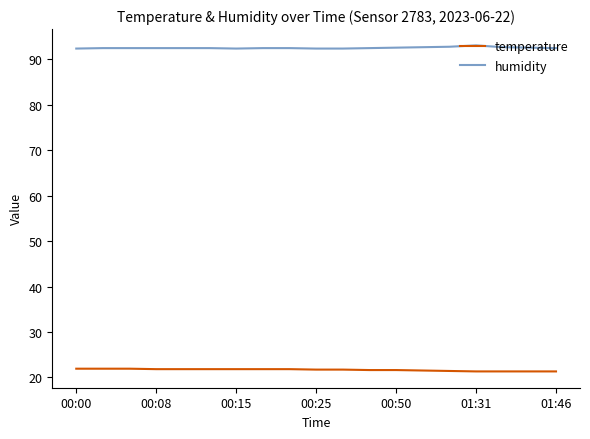

Rank the series by their average value, from lowest to highest.

temperature, humidity